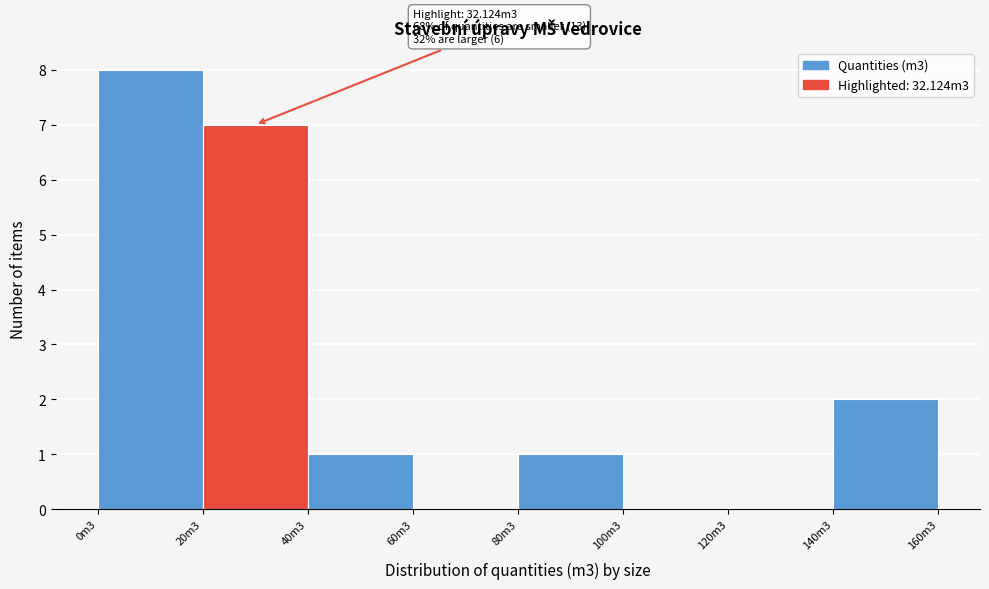

Reading left to right, list all the values displayed in this chart.

0m3=8	20m3=7	40m3=1	60m3=0	80m3=1	100m3=0	120m3=0	140m3=2